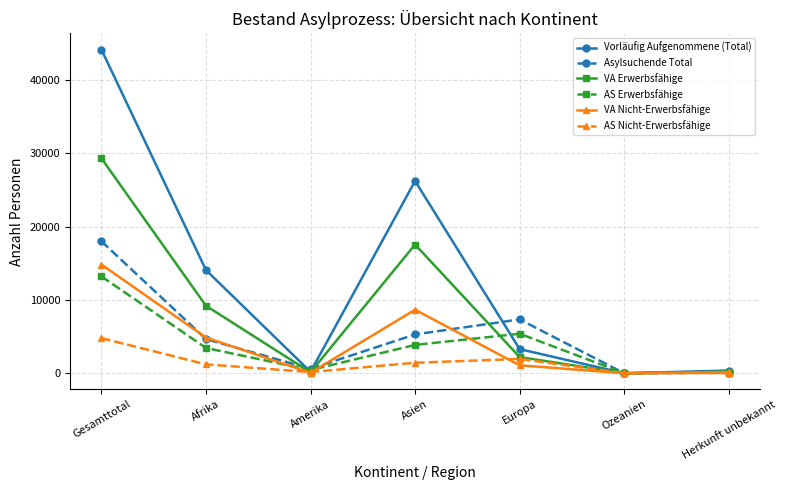

Which series has the largest range (max minus min)?

Vorläufig Aufgenommene (Total)